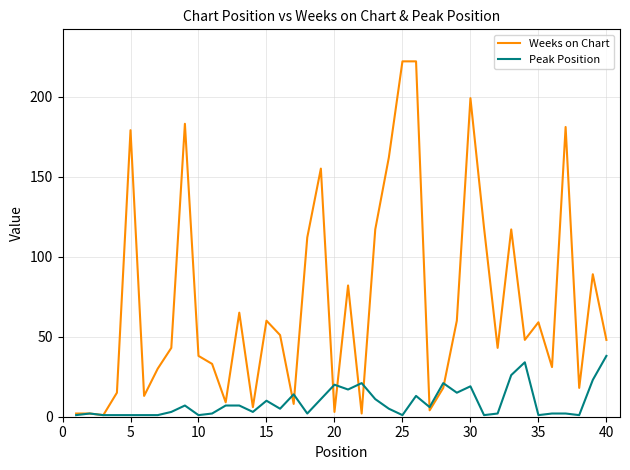

Which series has the largest total across all categories?

Weeks on Chart